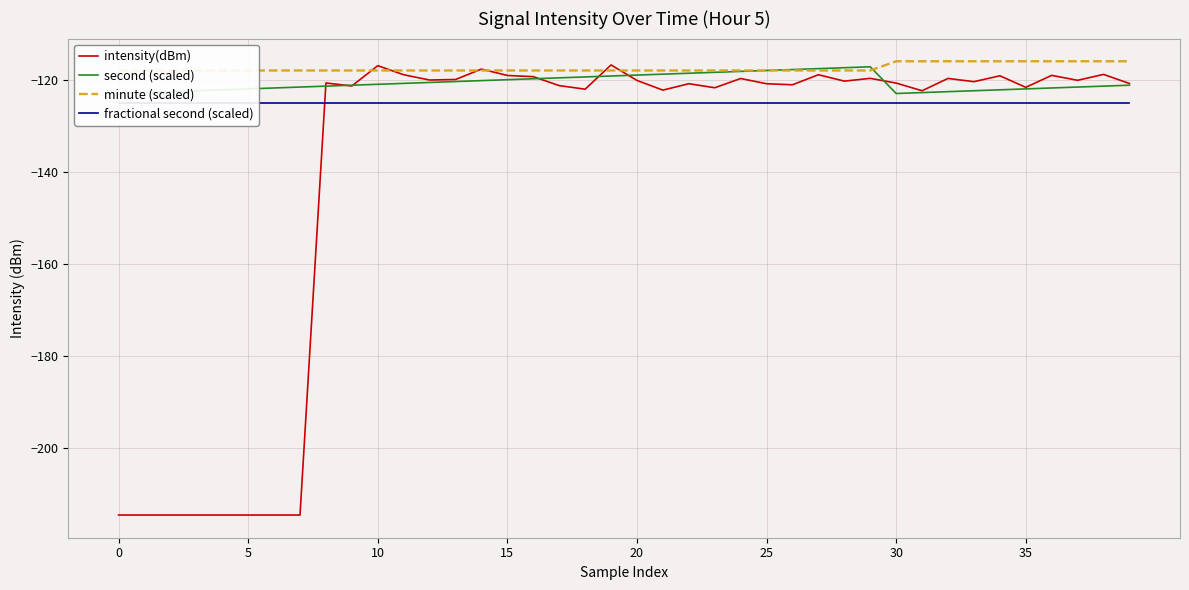

What is the maximum value shown in the chart?

-116.0